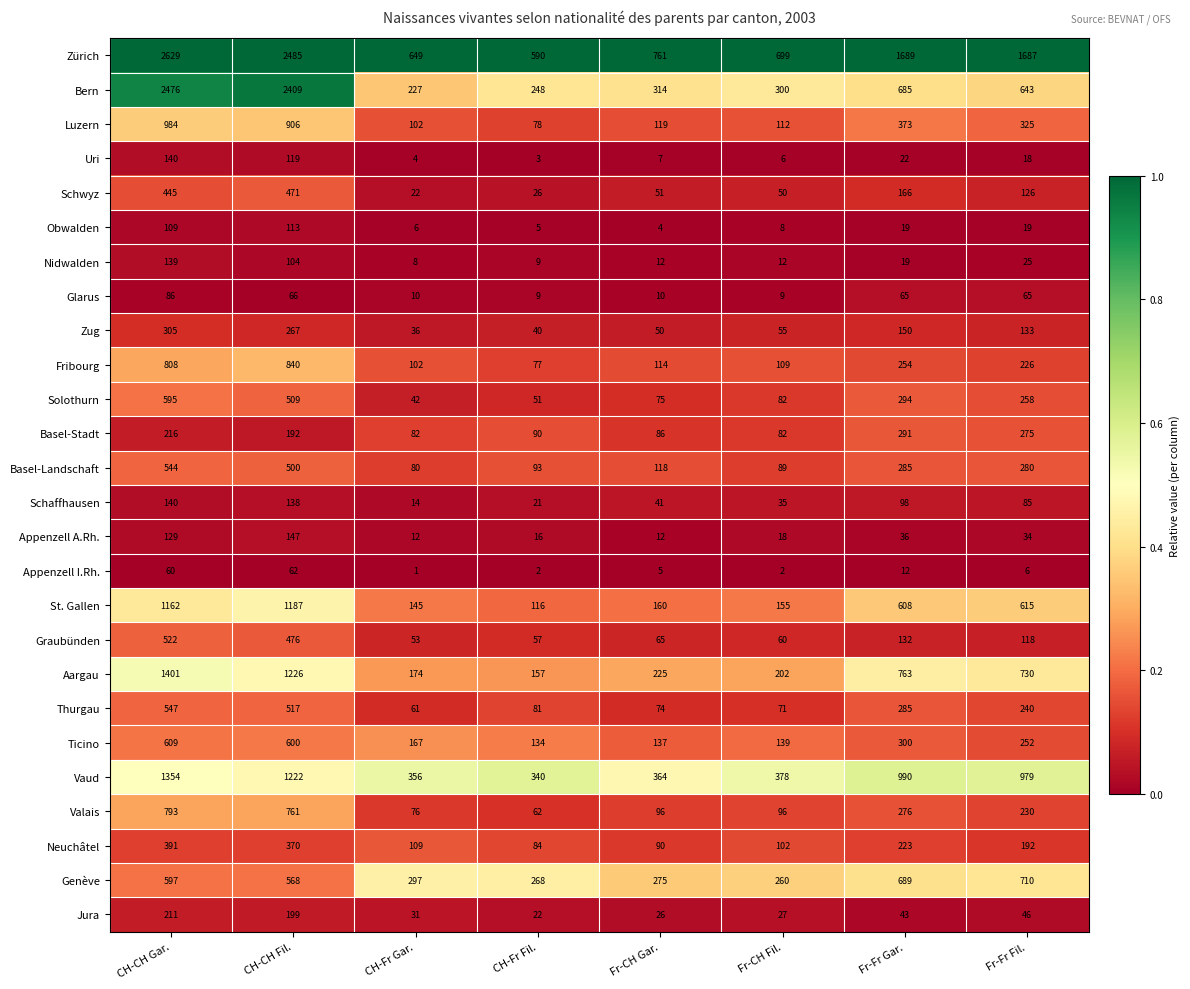

Which series has the largest range (max minus min)?

Bern